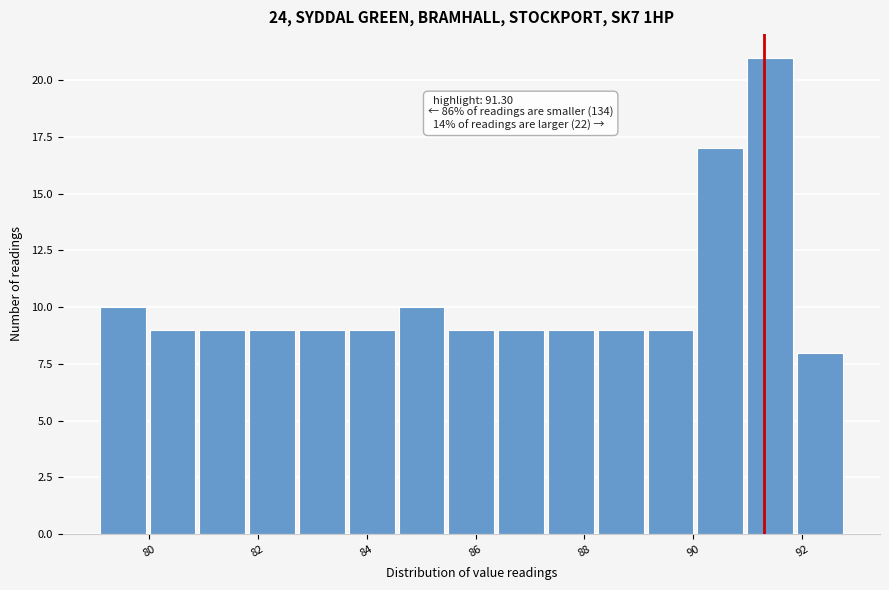

Which range on the x-axis has the tallest bar?

91.0 to 92.0